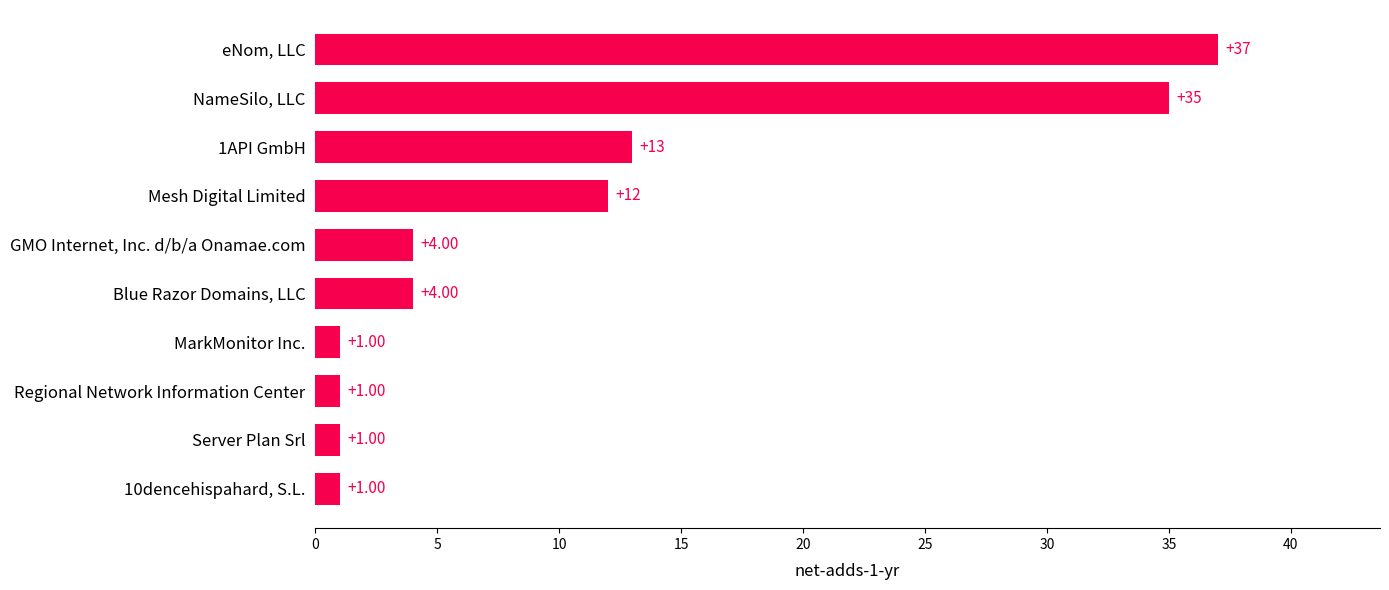

Between Server Plan Srl and Mesh Digital Limited, which is larger?

Mesh Digital Limited